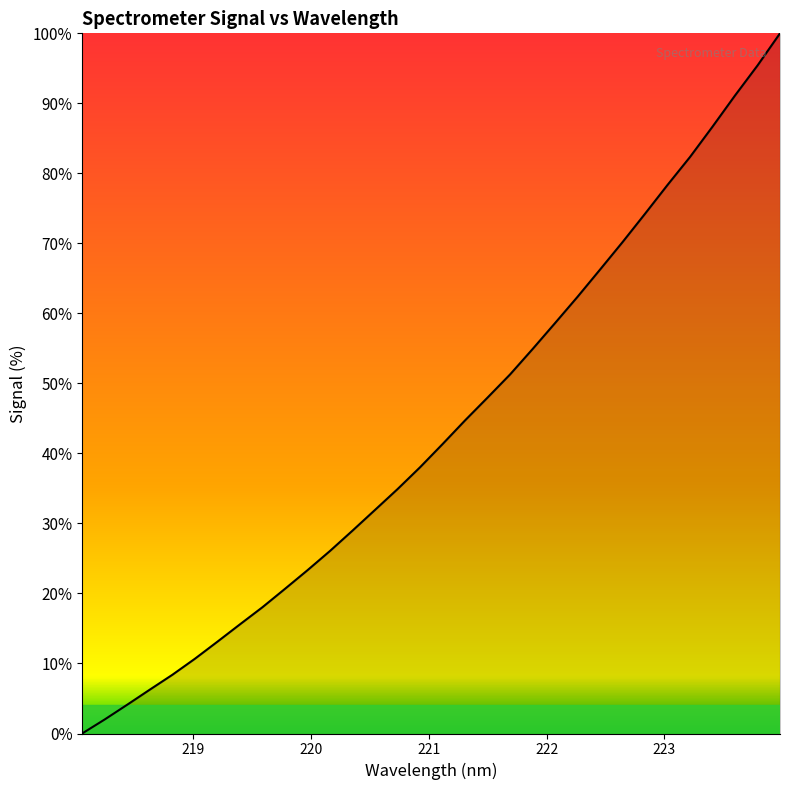

Does the chart have visible grid lines?

No